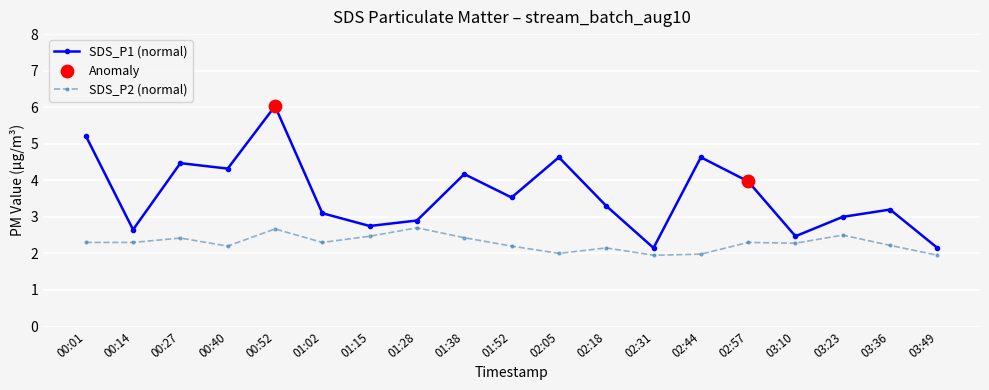

True or false: SDS_P2 (normal) and SDS_P1 (normal) intersect in this chart.

False